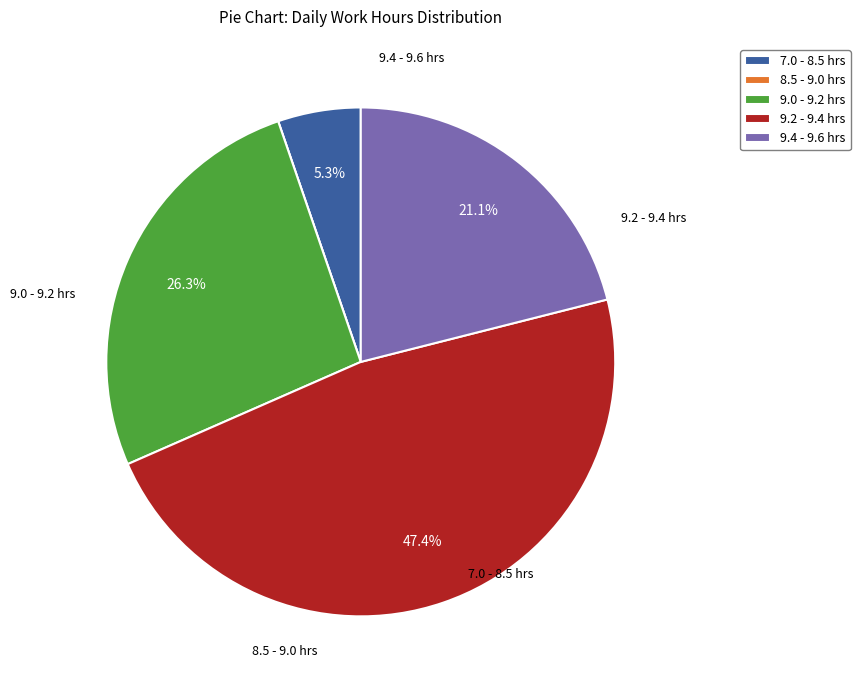

How much of the chart is everything except 9.2 - 9.4 hrs?

52.6%